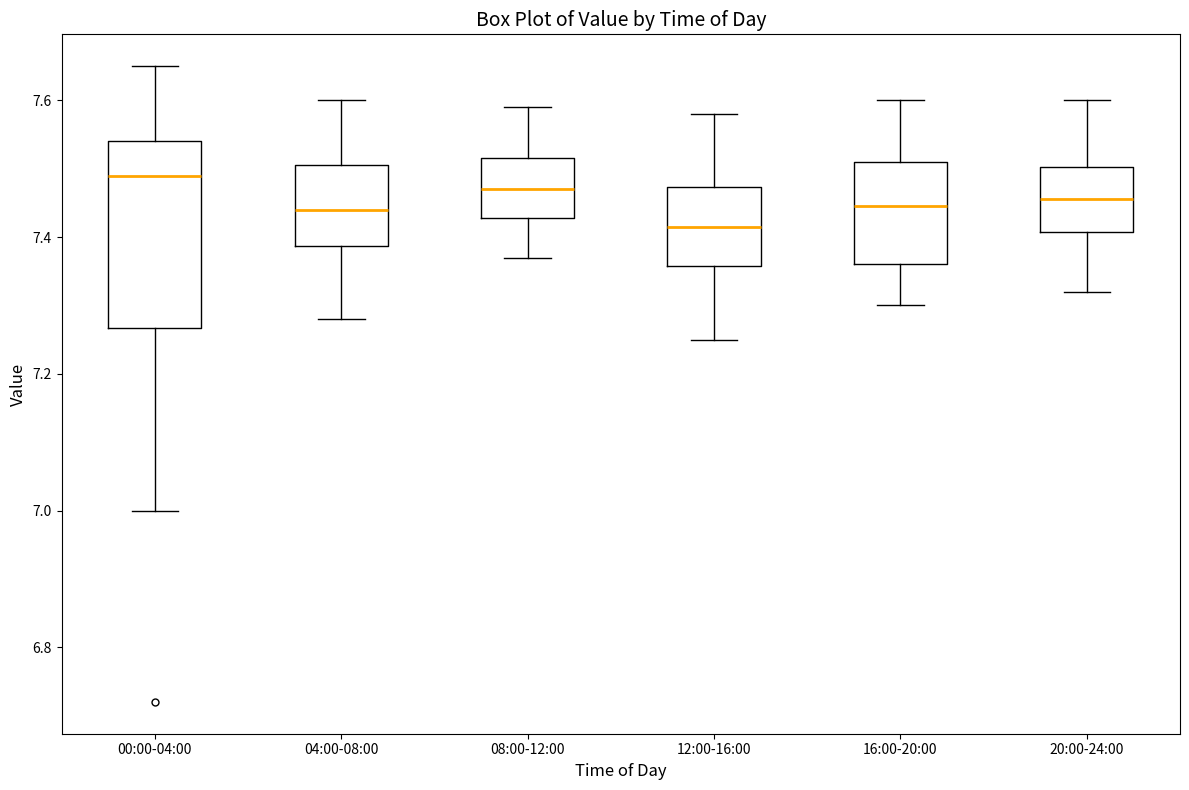

Comparing the boxes themselves (not the whiskers), which one is the tallest?

00:00-04:00